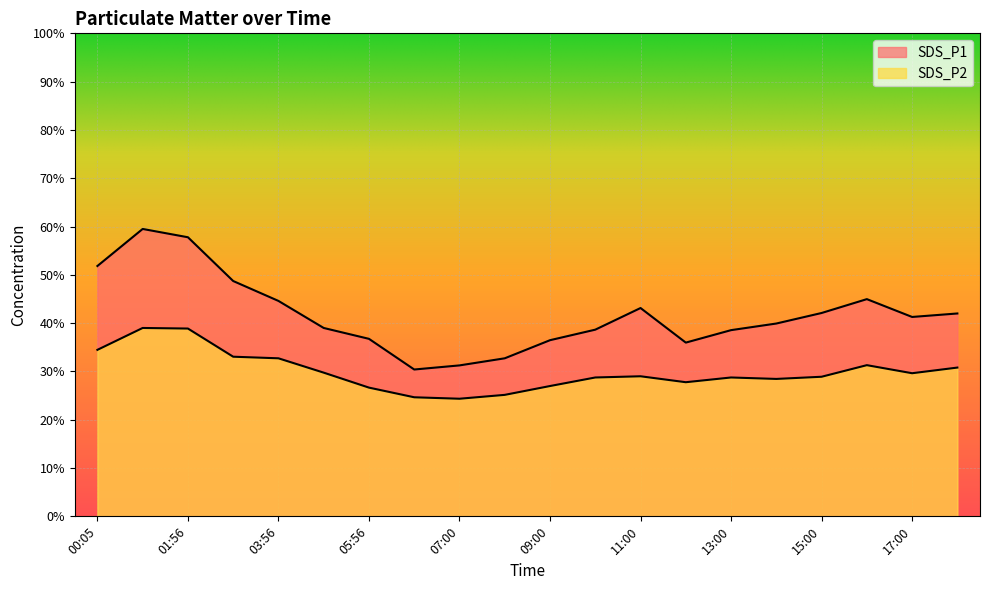

Reading left to right, transcribe all the data shown in this chart.

SDS_P1: 51.8	59.5	57.8	48.7	44.6	39.0	36.8	30.4	31.2	32.7	36.5	38.6	43.1	36.0	38.5	39.9	42.1	45.0	41.3	42.0
SDS_P2: 34.5	39.0	38.9	33.0	32.7	29.8	26.6	24.6	24.4	25.1	27.0	28.8	29.0	27.8	28.8	28.4	28.9	31.3	29.6	30.8